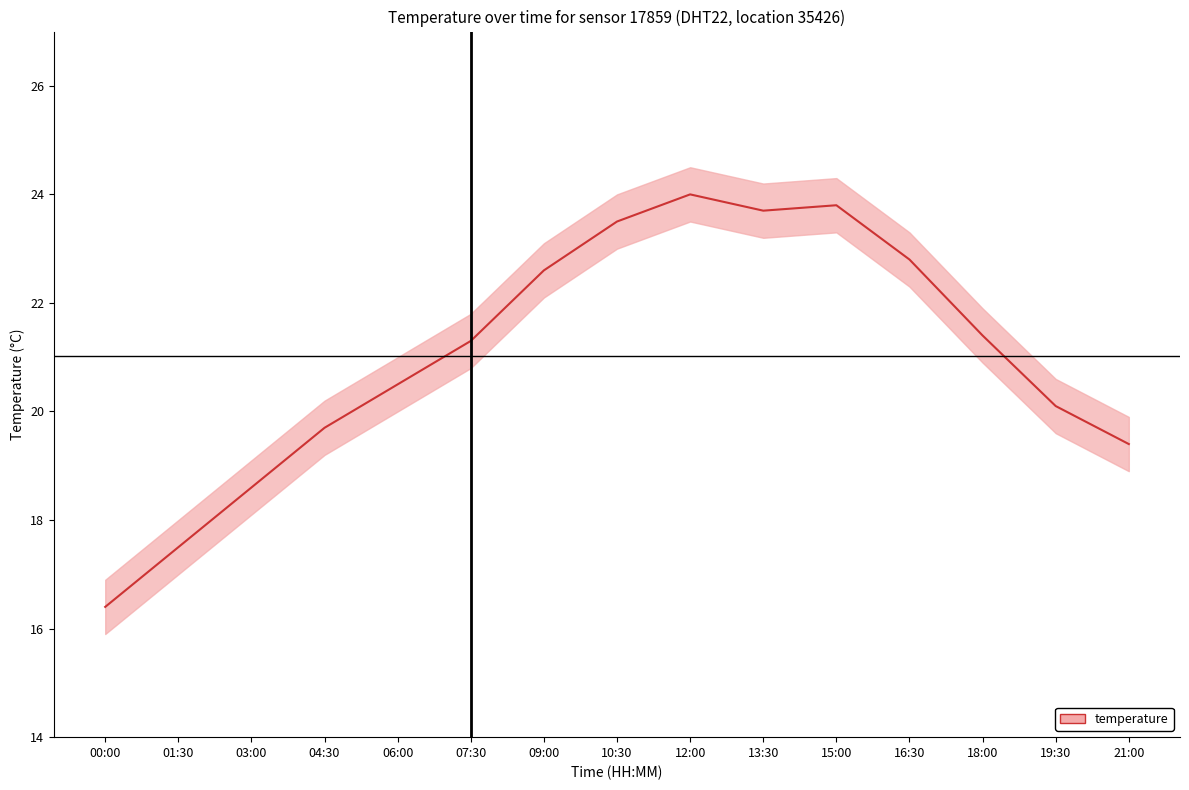

What is the difference between the second highest and minimum values?

7.4